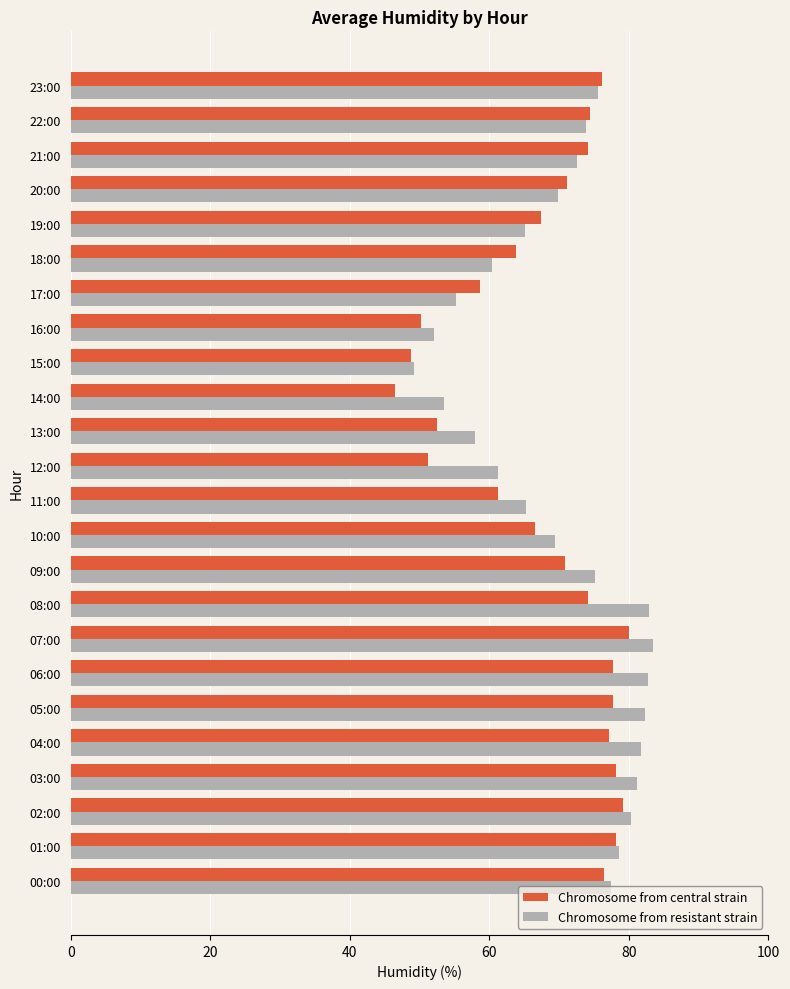

What is the greatest value displayed?

83.4